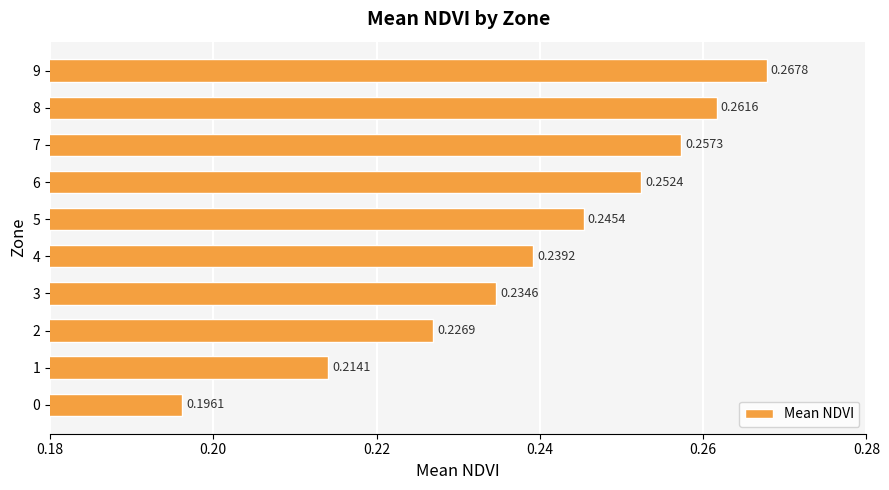

List the labels in order of value, largest first.

9, 8, 7, 6, 5, 4, 3, 2, 1, 0